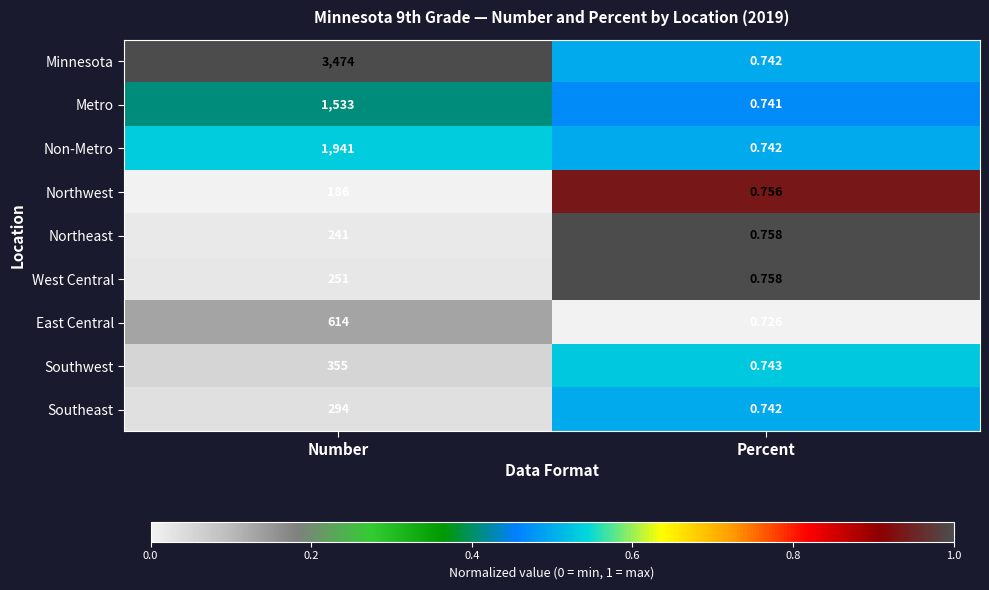

Which series has the largest range (max minus min)?

Minnesota